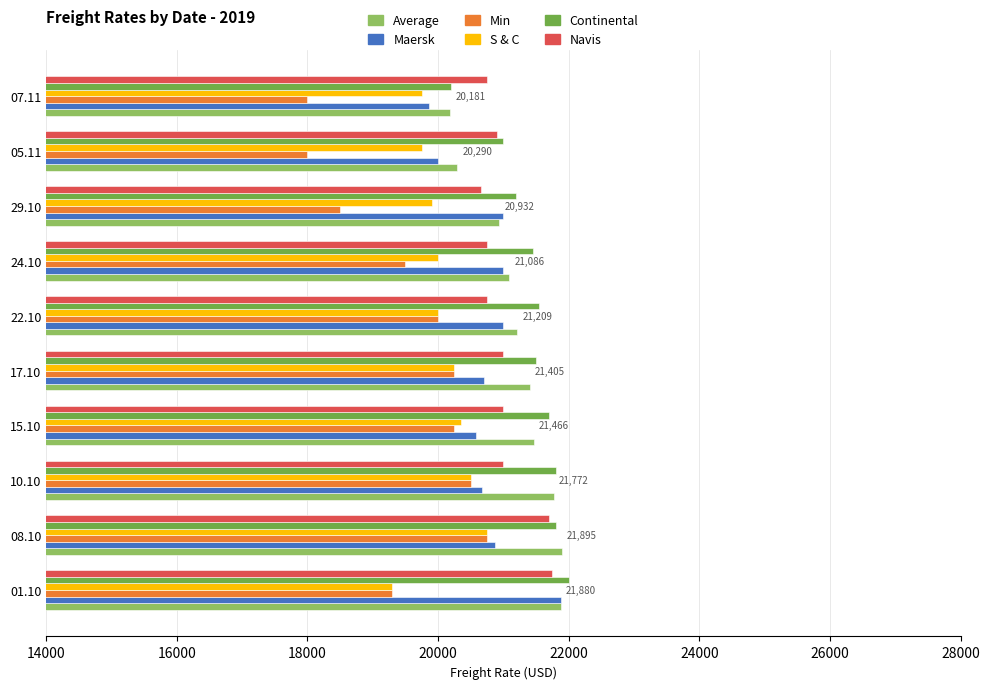

Which series has the largest range (max minus min)?

Min